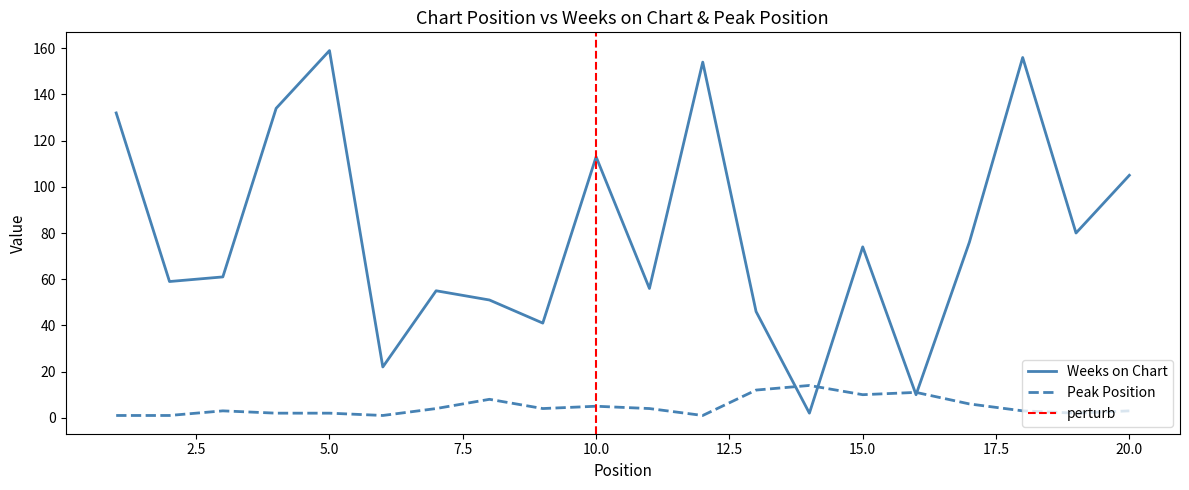

What is the total value across all series at 13?

58